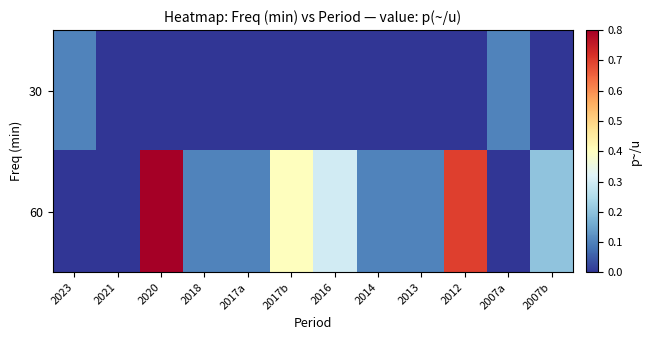

Reading left to right, extract all data points from this chart.

30: 2023=0.1	2021=0.0	2020=0.0	2018=0.0	2017a=0.0	2017b=0.0	2016=0.0	2014=0.0	2013=0.0	2012=0.0	2007a=0.1	2007b=0.0
60: 2023=0.0	2021=0.0	2020=0.8	2018=0.1	2017a=0.1	2017b=0.4	2016=0.3	2014=0.1	2013=0.1	2012=0.7	2007a=0.0	2007b=0.2